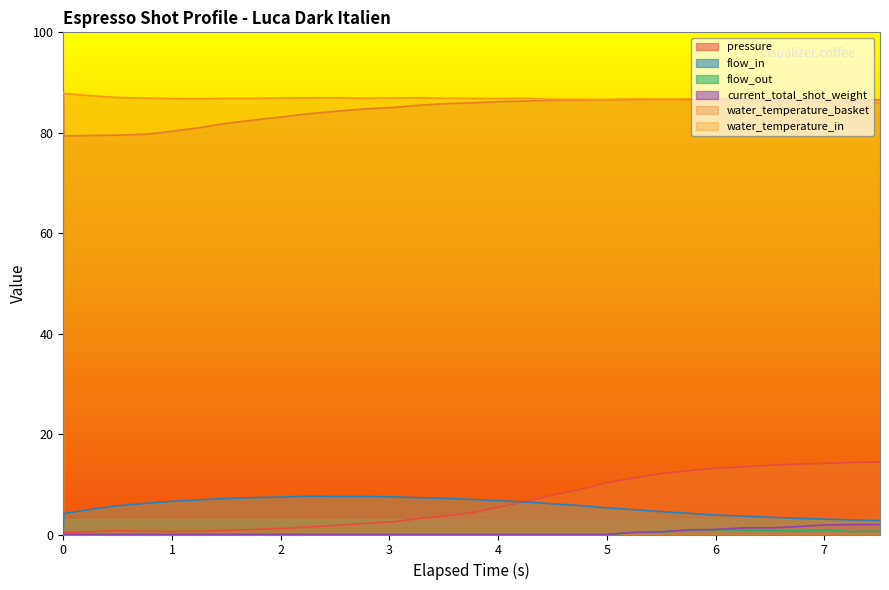

What is the maximum value shown in the chart?

88.0